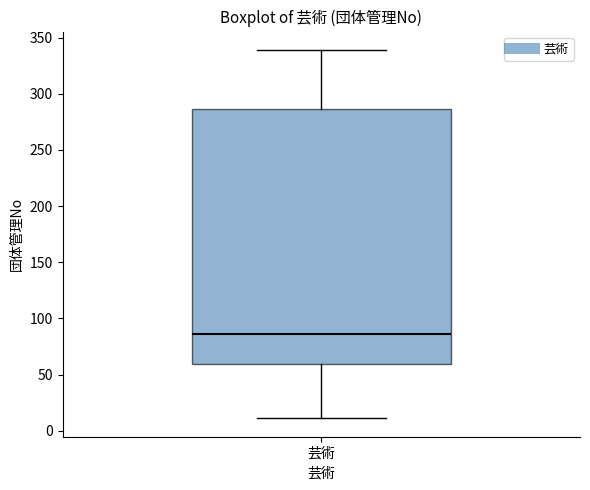

Transcribe this box plot: give where the median line is, the range the box spans, and where the two whiskers end, as read against the y-axis. The values are not printed on the chart, so give them approximately, as read against the axis.

median 85, box 60 to 285, whiskers 10 to 340